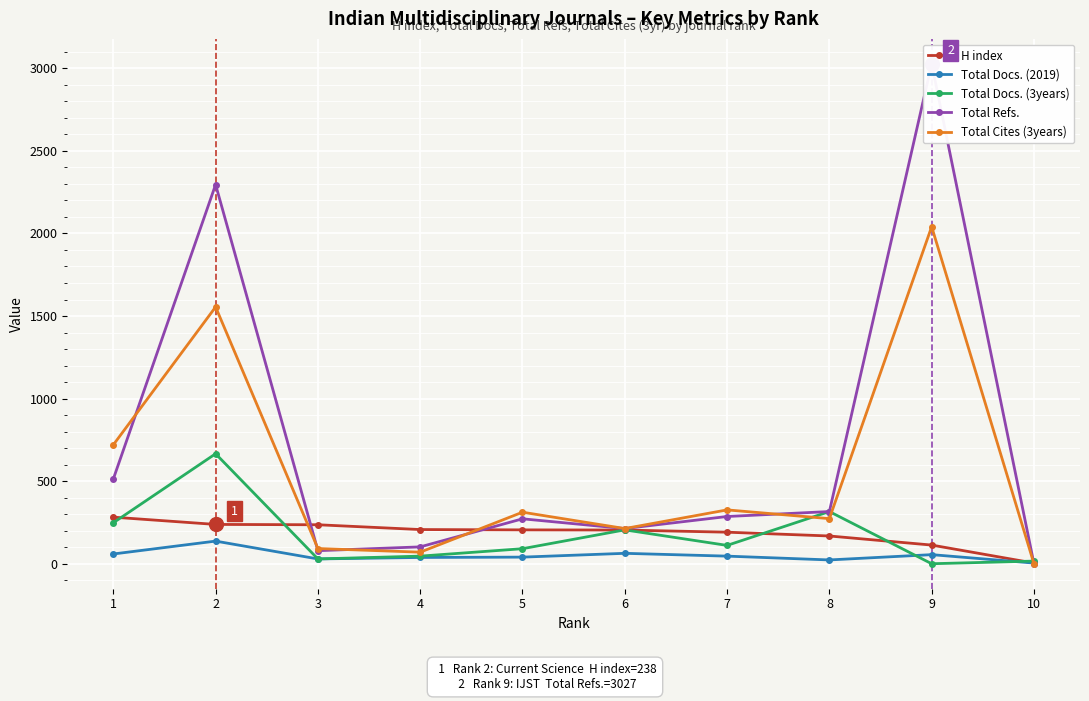

The value of Total Refs. at 4 is 102. True or false?

True